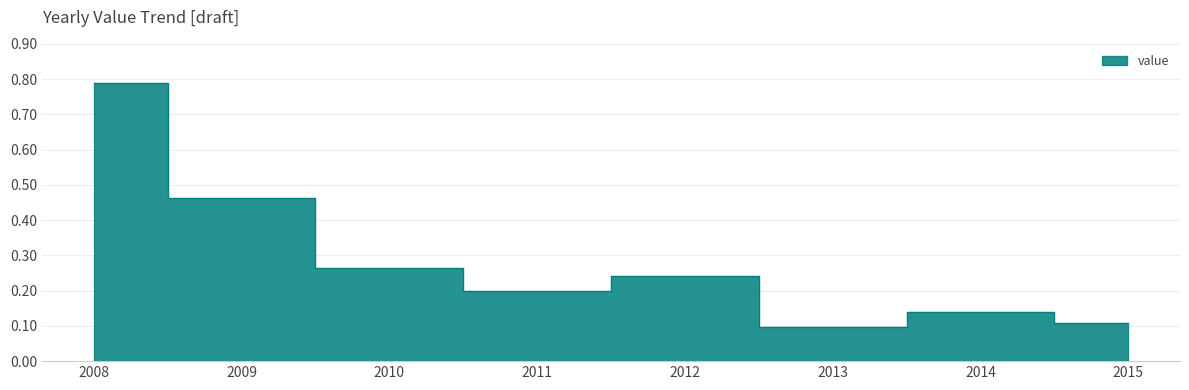

Is it true that the value at 2009 is 0.3?

False